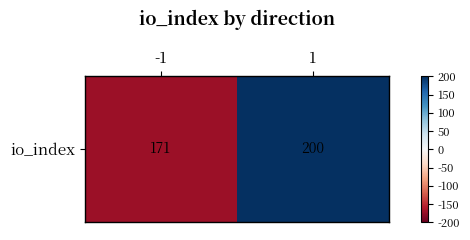

Reading left to right, transcribe all the data shown in this chart.

-1=-171	1=200